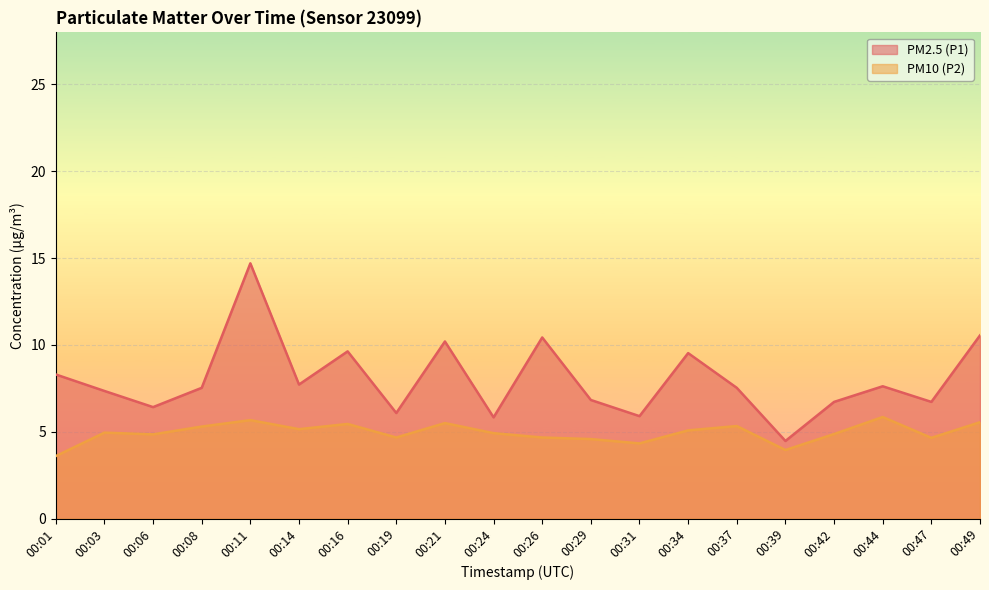

What is the total value across all series at 00:44?

13.5